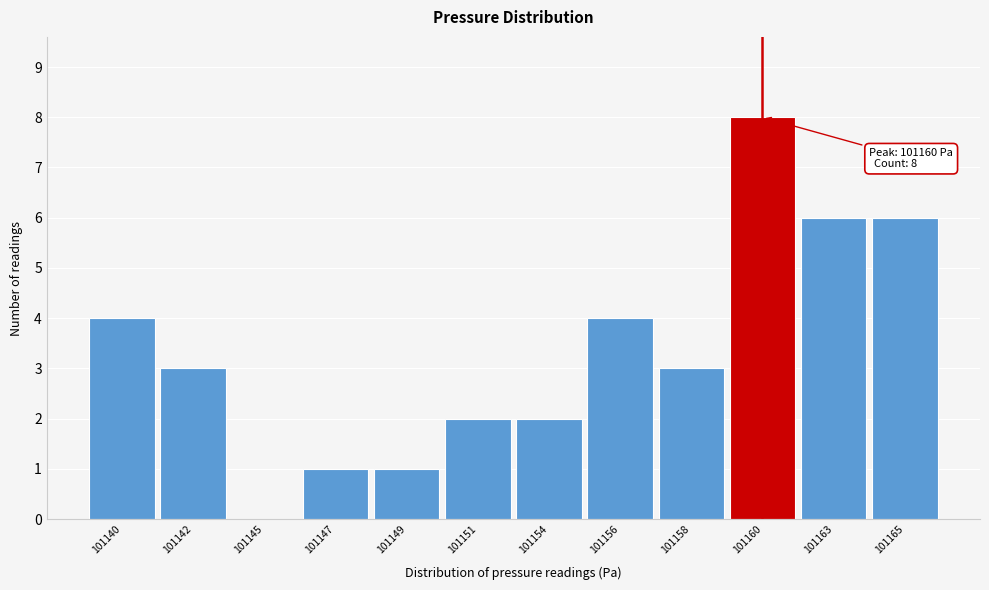

Reading left to right, extract all data points from this chart.

101140=4	101142=3	101145=0	101147=1	101149=1	101151=2	101154=2	101156=4	101158=3	101160=8	101163=6	101165=6